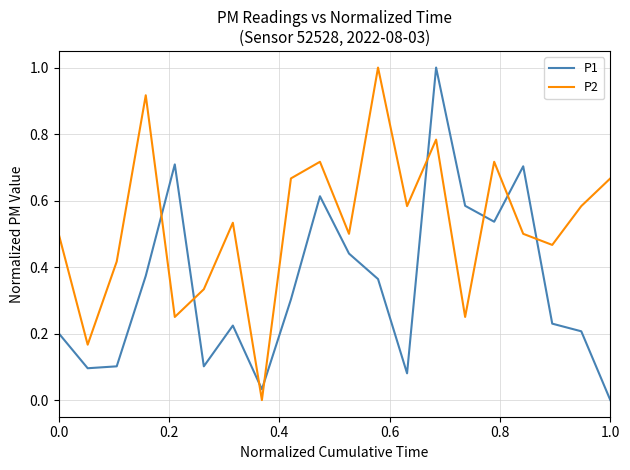

What is the maximum value for P2?

1.0